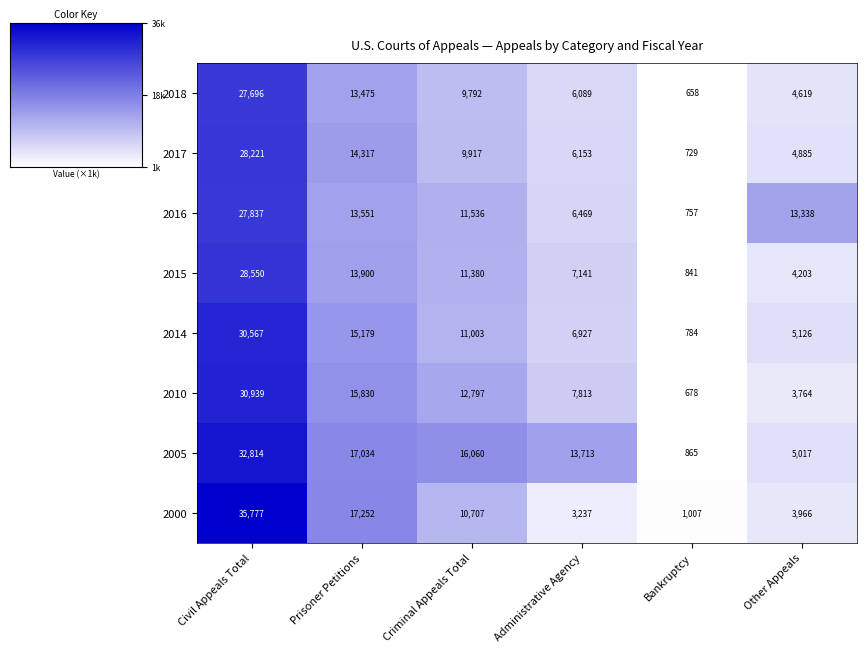

How many data points in 2005 are less than 16060?

3